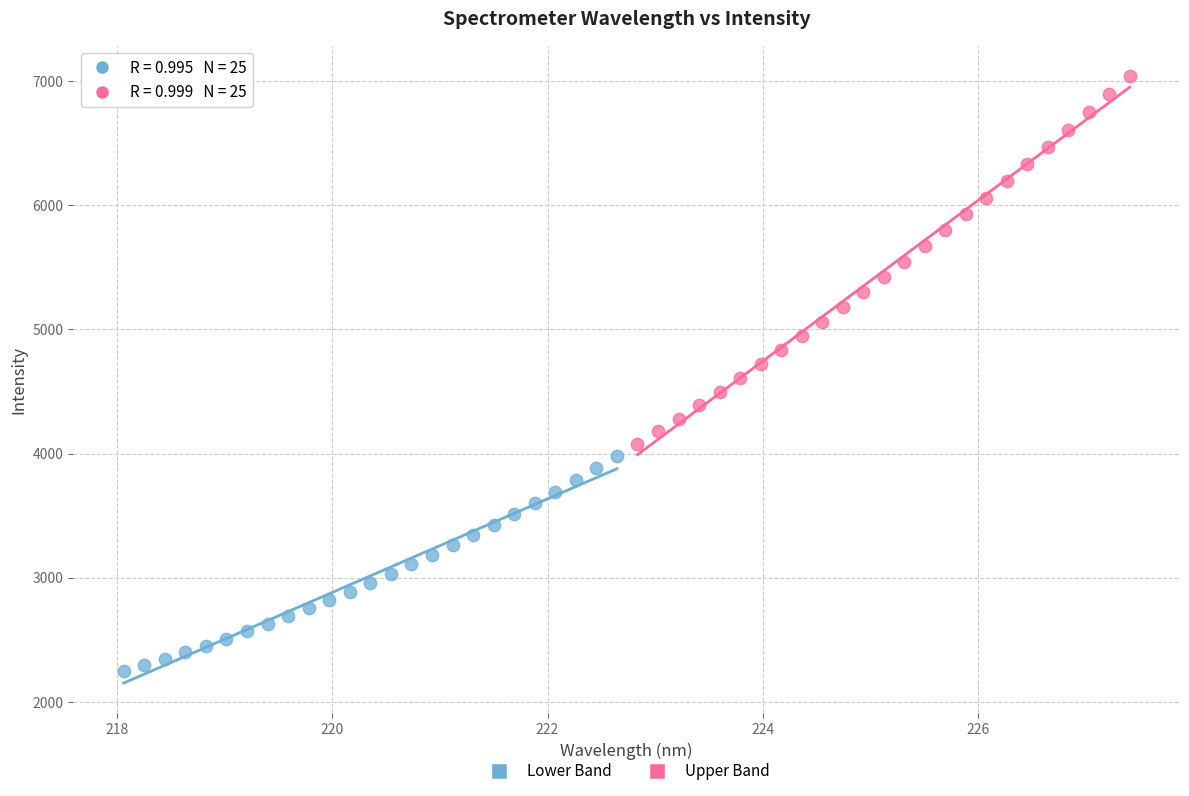

Which series reaches the maximum Y coordinate?

Upper Band